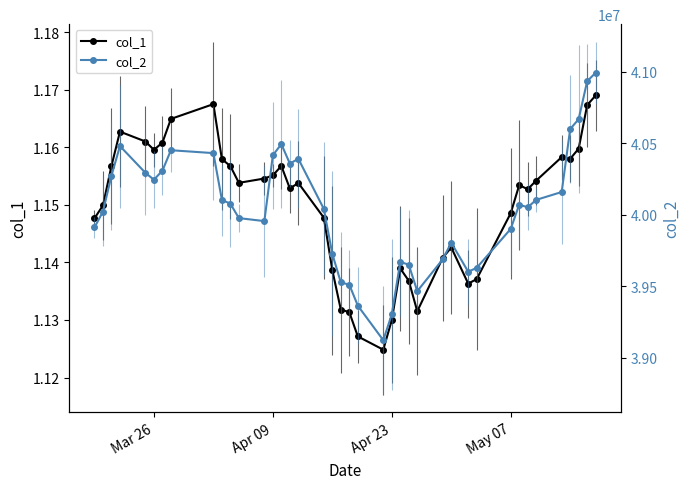

How many series are shown in this chart?

2